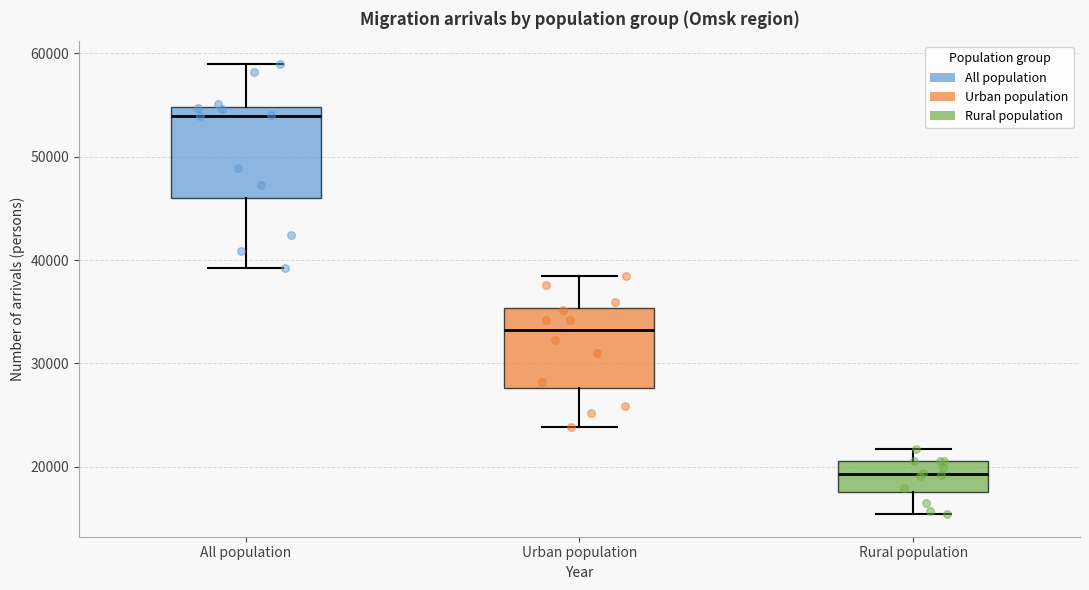

Which box's median line is the highest?

All population